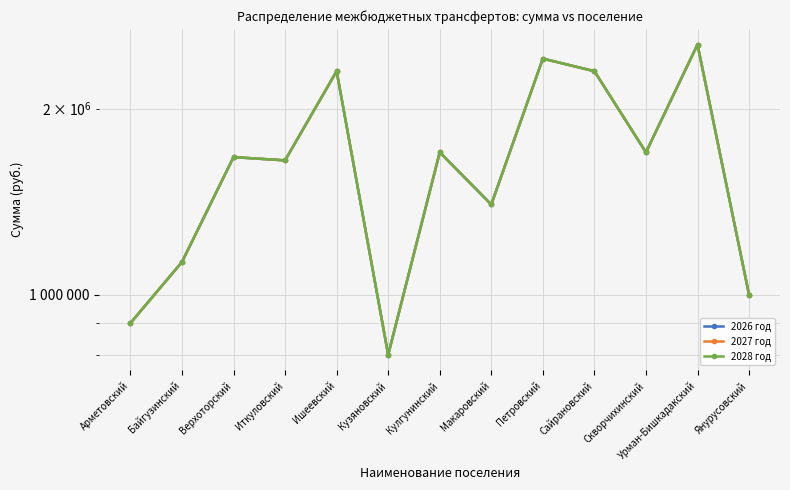

Reading left to right, list all the values displayed in this chart.

2026 год: Арметовский=900000	Байгузинский=1130000	Верхоторский=1670000	Иткуловский=1650000	Ишеевский=2300000	Кузяновский=800000	Кулгунинский=1700000	Макаровский=1400000	Петровский=2410000	Сайрановский=2300000	Скворчихинский=1700000	Урман-Бишкадакский=2540000	Янурусовский=1000000
2027 год: Арметовский=900000	Байгузинский=1130000	Верхоторский=1670000	Иткуловский=1650000	Ишеевский=2300000	Кузяновский=800000	Кулгунинский=1700000	Макаровский=1400000	Петровский=2410000	Сайрановский=2300000	Скворчихинский=1700000	Урман-Бишкадакский=2540000	Янурусовский=1000000
2028 год: Арметовский=900000	Байгузинский=1130000	Верхоторский=1670000	Иткуловский=1650000	Ишеевский=2300000	Кузяновский=800000	Кулгунинский=1700000	Макаровский=1400000	Петровский=2410000	Сайрановский=2300000	Скворчихинский=1700000	Урман-Бишкадакский=2540000	Янурусовский=1000000